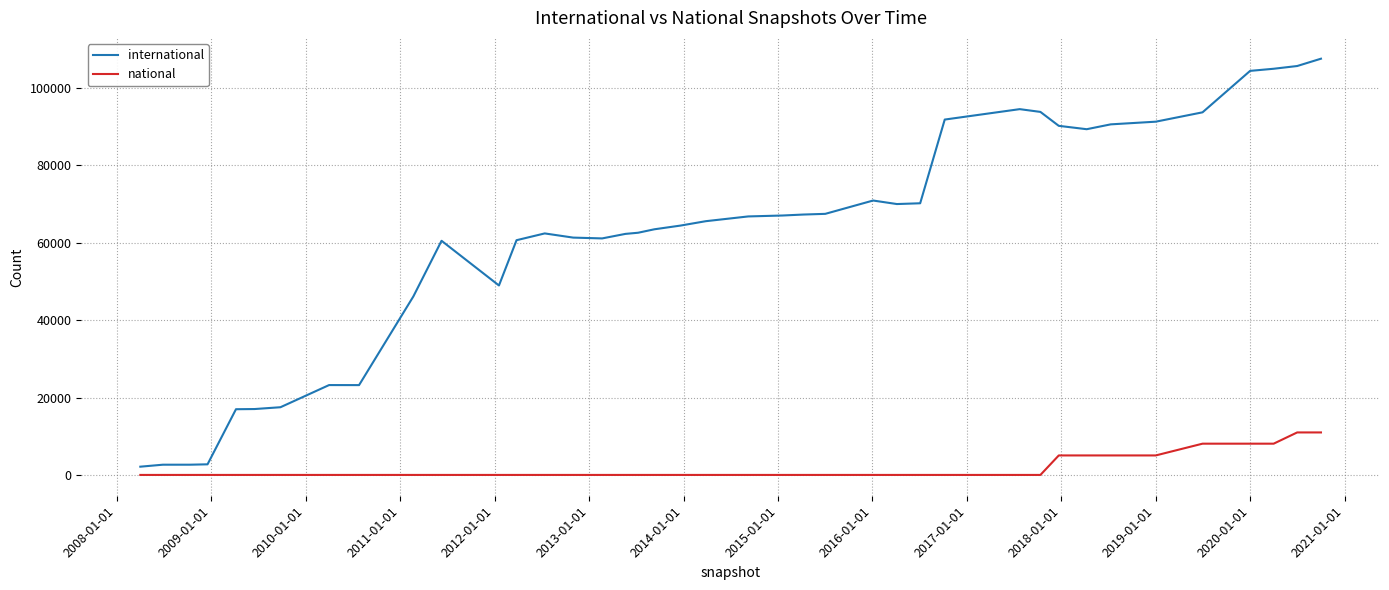

Which series has the largest total across all categories?

international